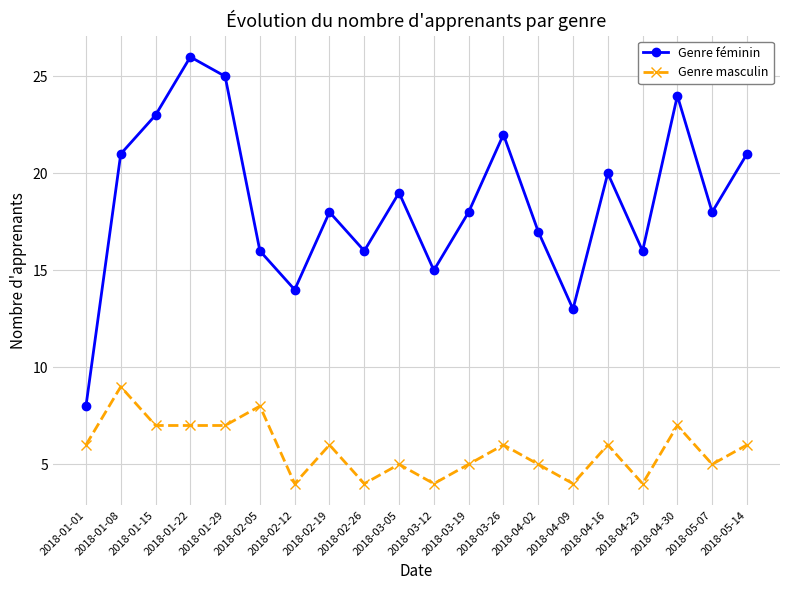

What is the total value across all series at 2018-03-19?

23